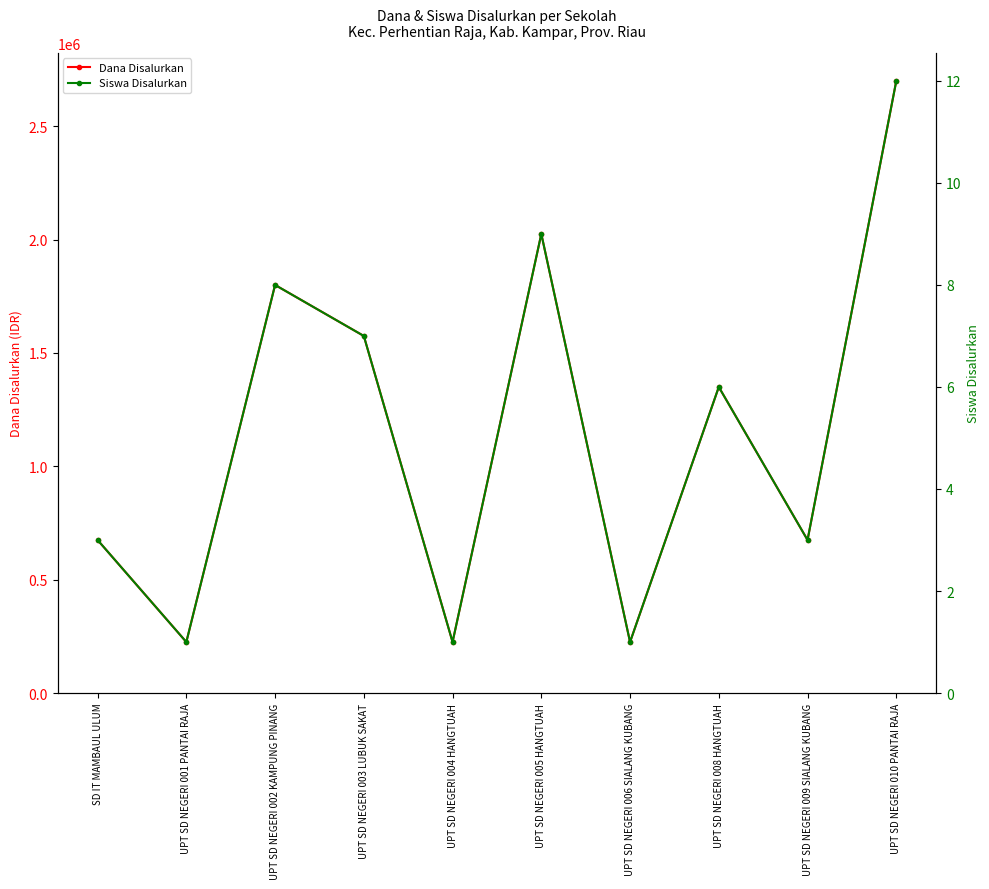

Rank the series at UPT SD NEGERI 001 PANTAI RAJA from highest to lowest value.

Dana Disalurkan, Siswa Disalurkan